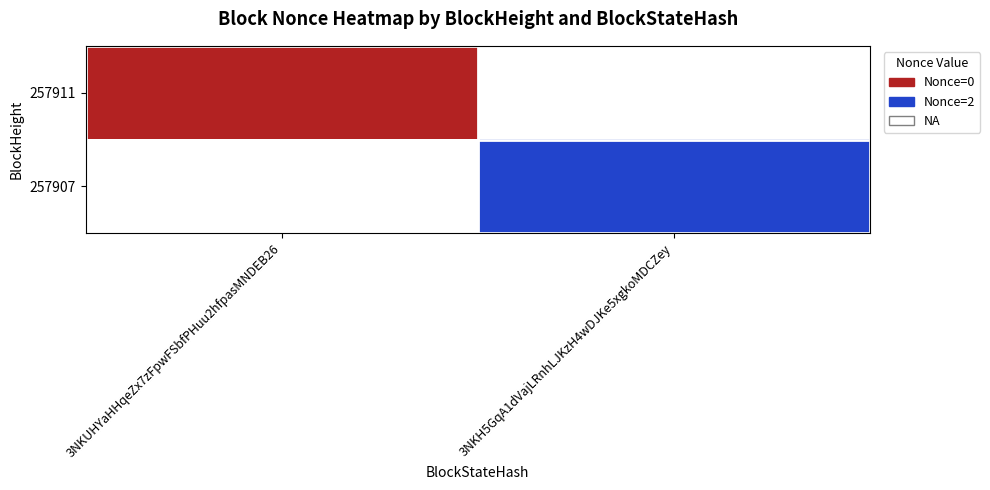

What is the maximum value shown in the chart?

2